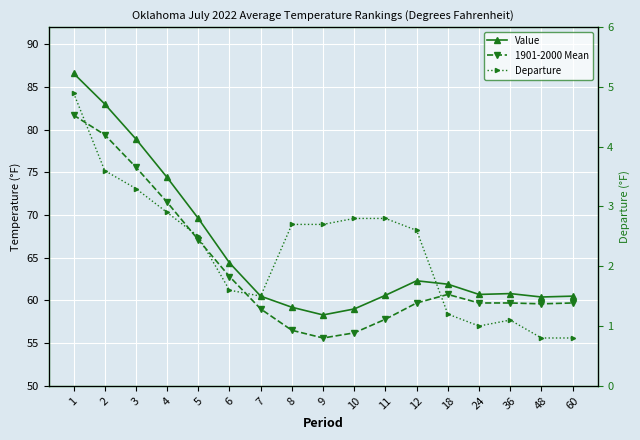

Between 5 and 48, which series saw the biggest shift?

Value